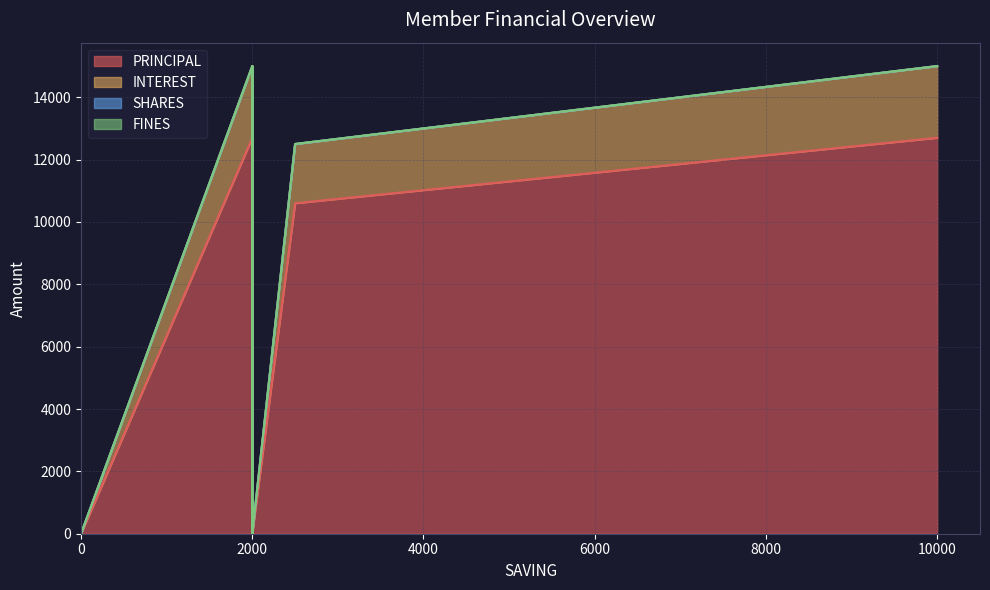

True or false: INTEREST and FINES intersect in this chart.

False